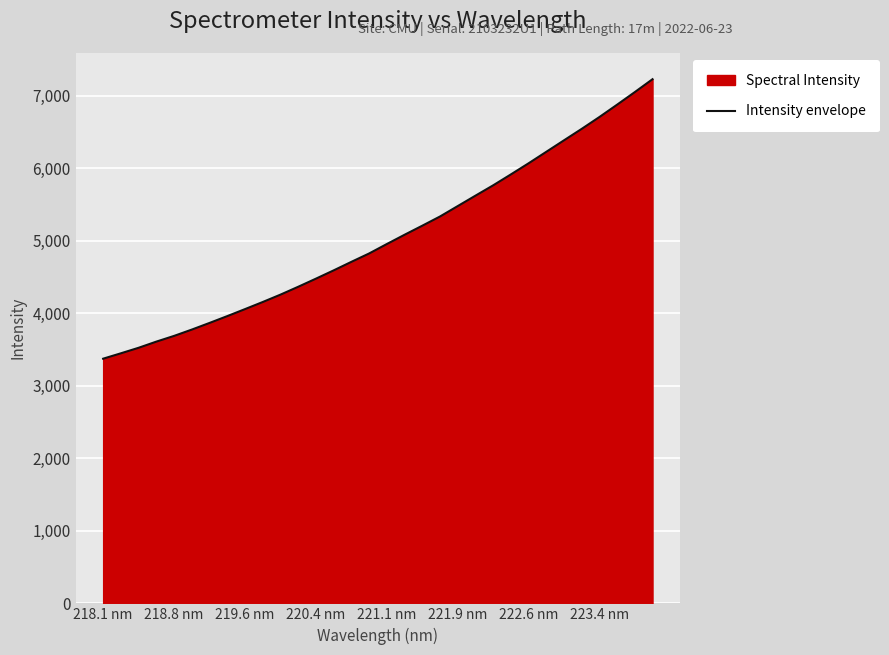

What is the difference between the maximum and minimum values?

3855.0